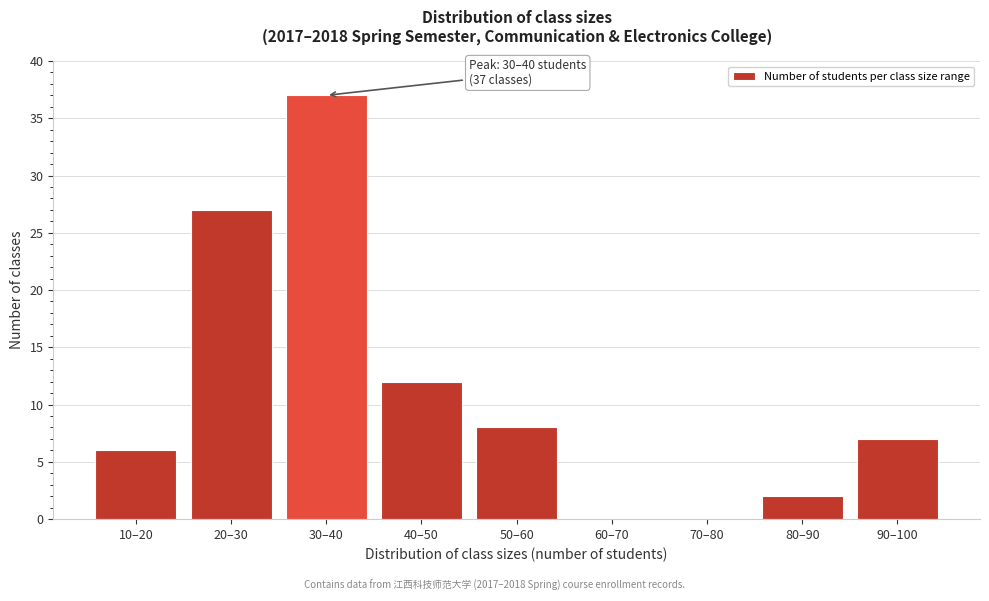

Reading left to right, list all the values displayed in this chart.

10–20=6	20–30=27	30–40=37	40–50=12	50–60=8	60–70=0	70–80=0	80–90=2	90–100=7